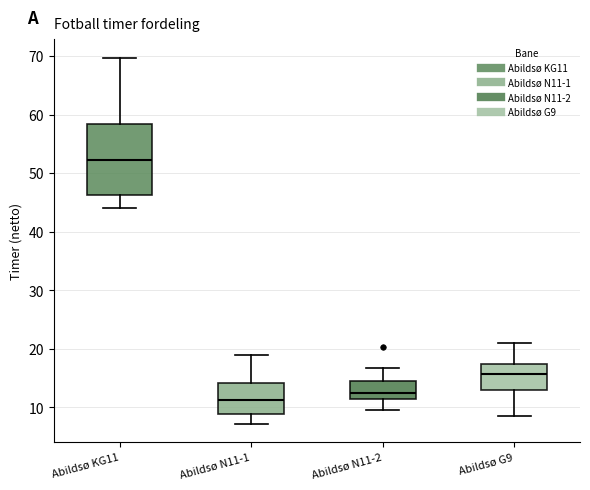

Where does the median line of the box for Abildsø KG11 sit on the y-axis? The values are not printed on the chart, so give them approximately, as read against the axis.

52